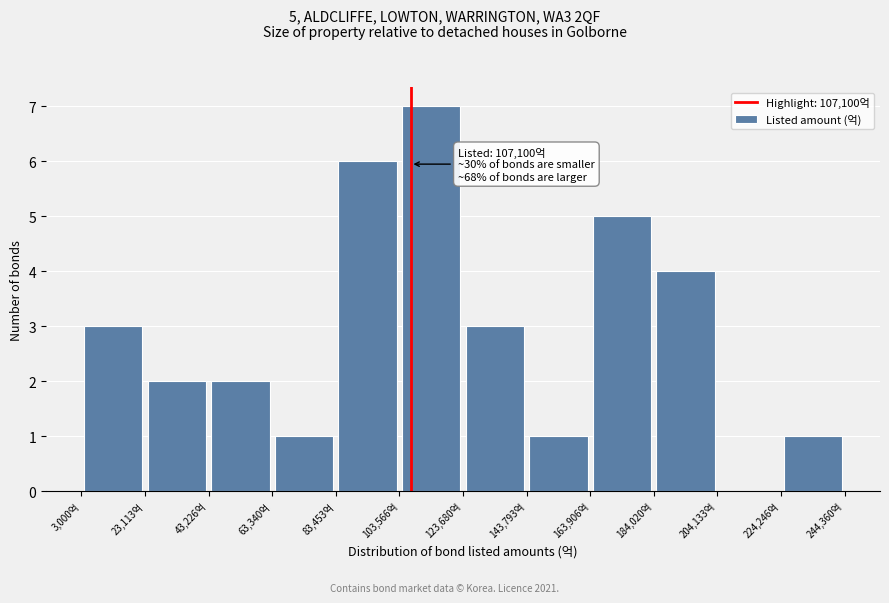

Which range on the x-axis has the tallest bar?

105000 to 125000